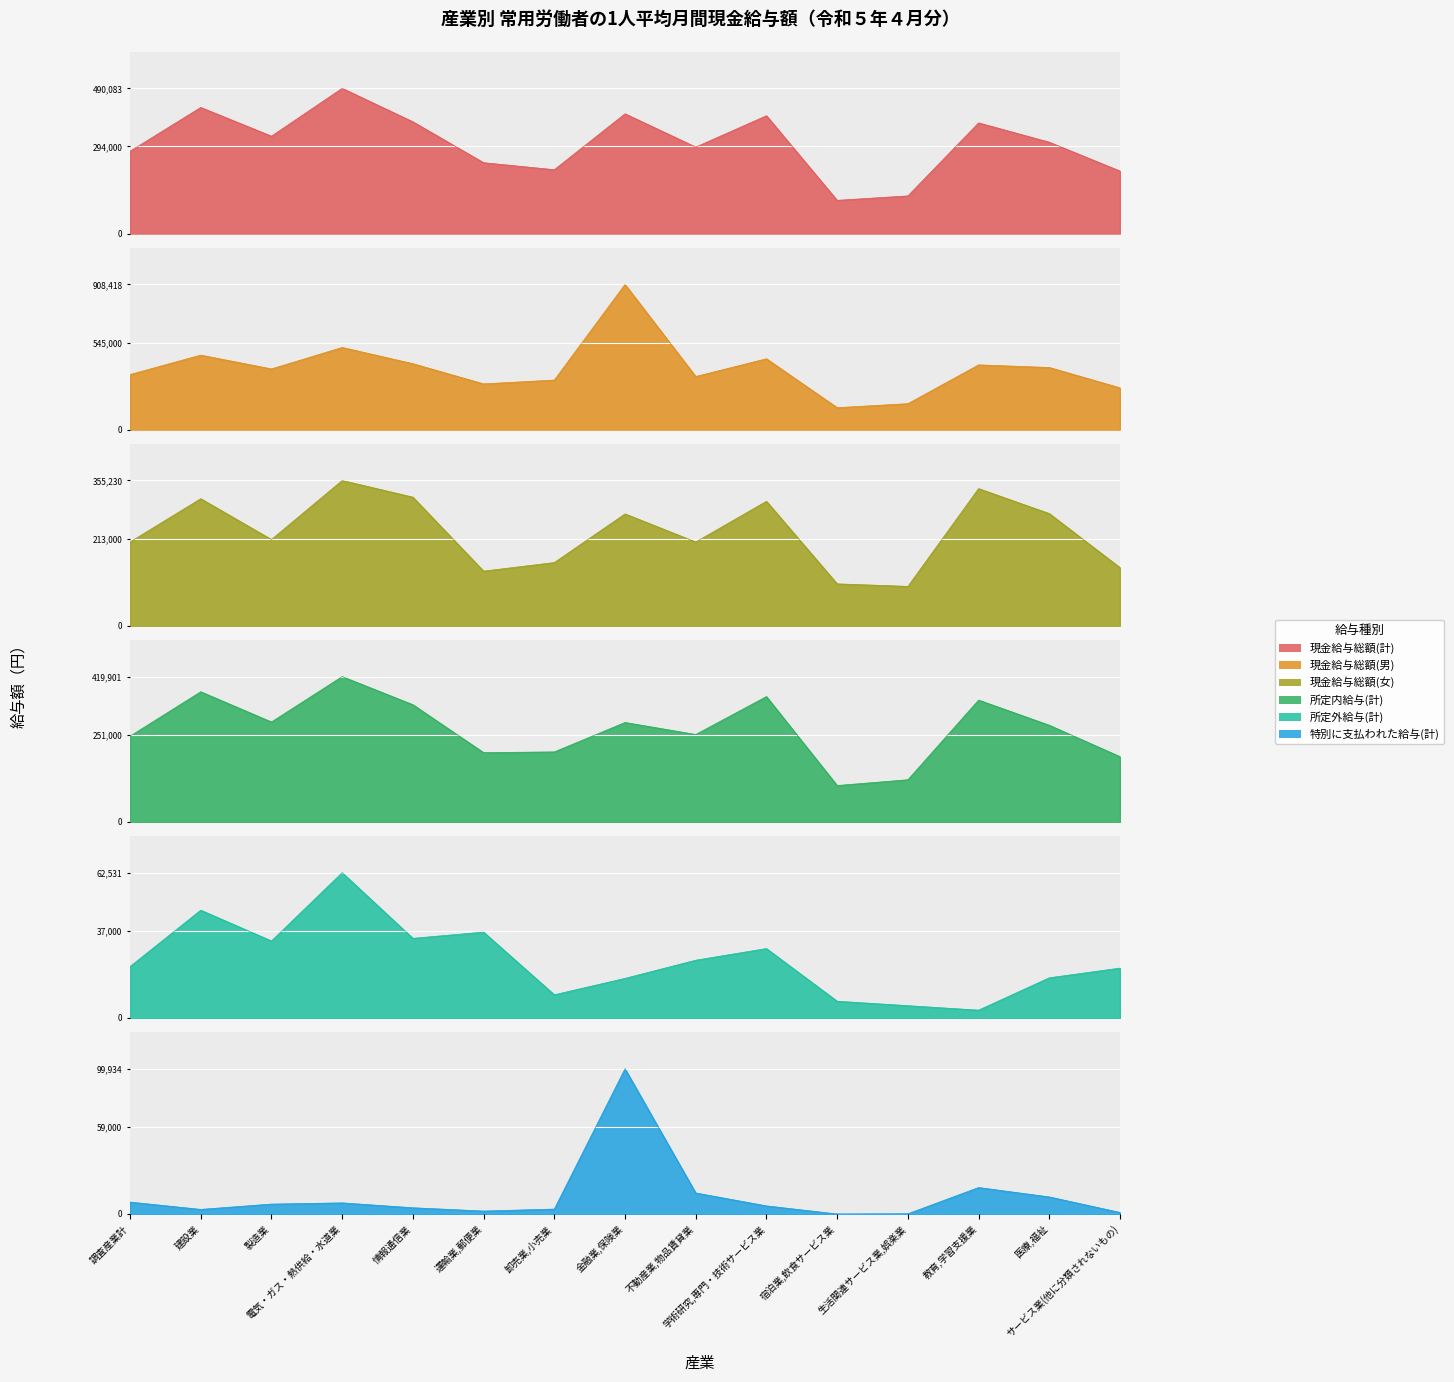

Where is 現金給与総額(男) nearest to the value 522912?

電気・ガス・熱供給・水道業